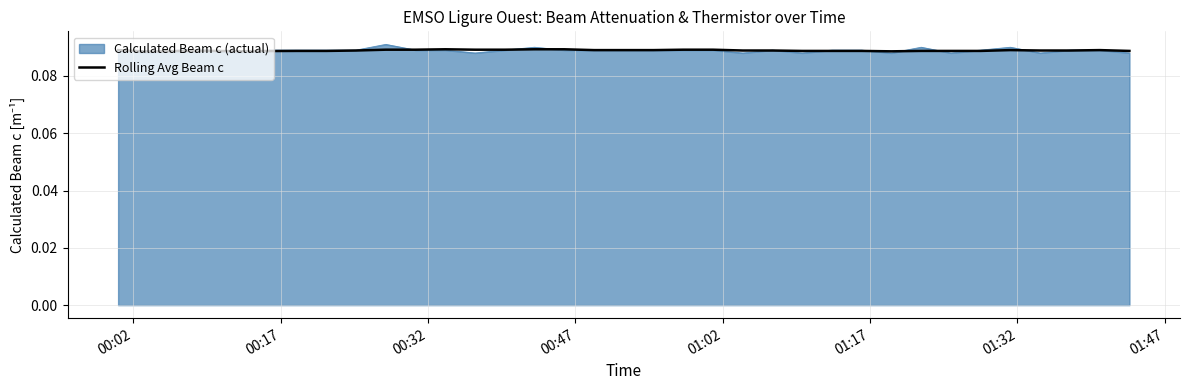

Which series has the widest spread of values?

Calculated Beam c (actual)